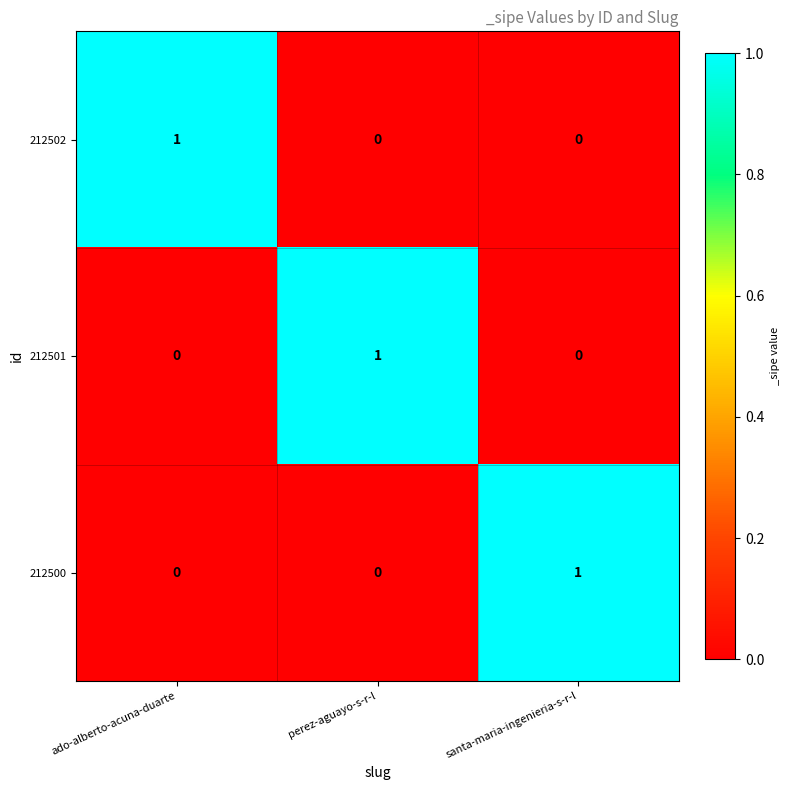

The value of 212502 at santa-maria-ingenieria-s-r-l is 1. True or false?

False